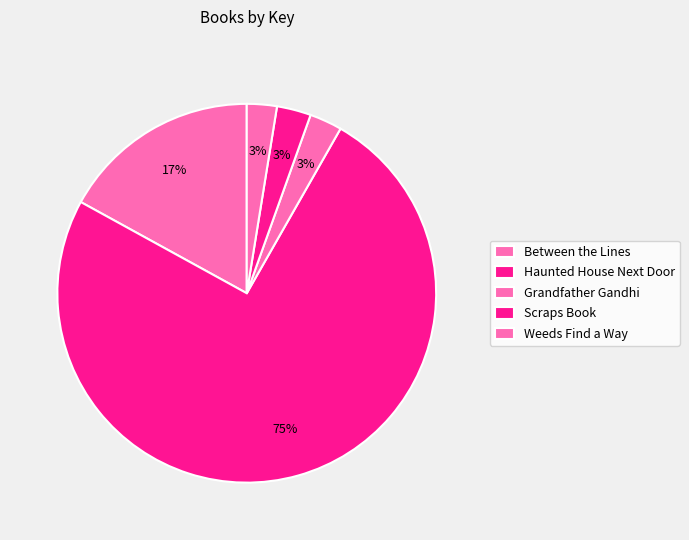

To the nearest percent, what is the difference between the Scraps Book and Between the Lines slice percentages?

14%